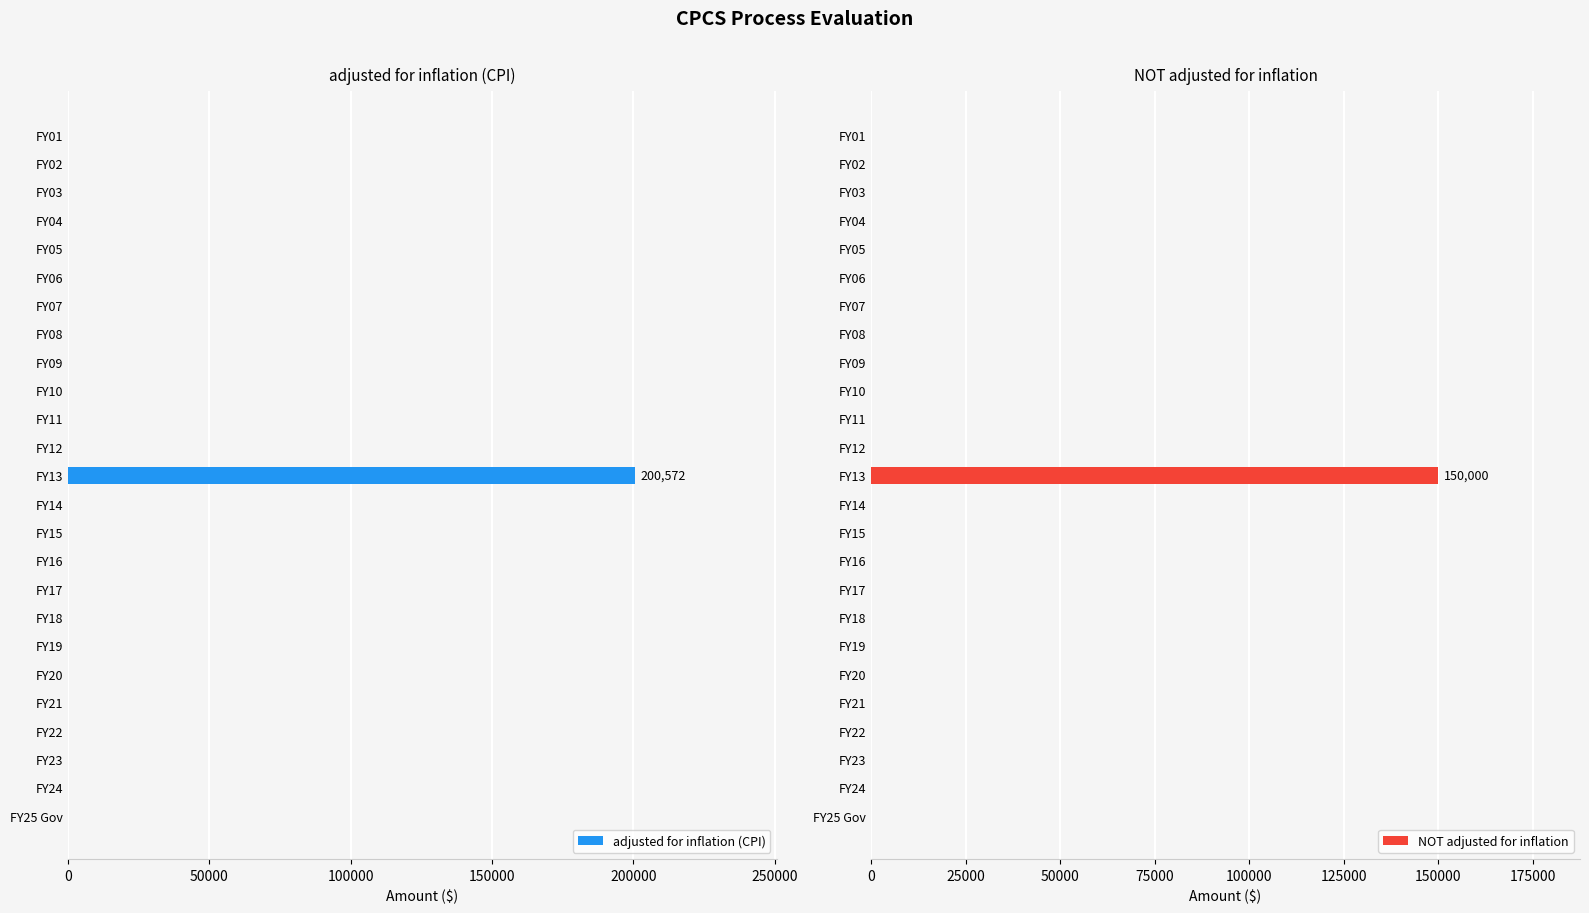

The adjusted for inflation (CPI) series shows 115549 at 250000. True or false?

False